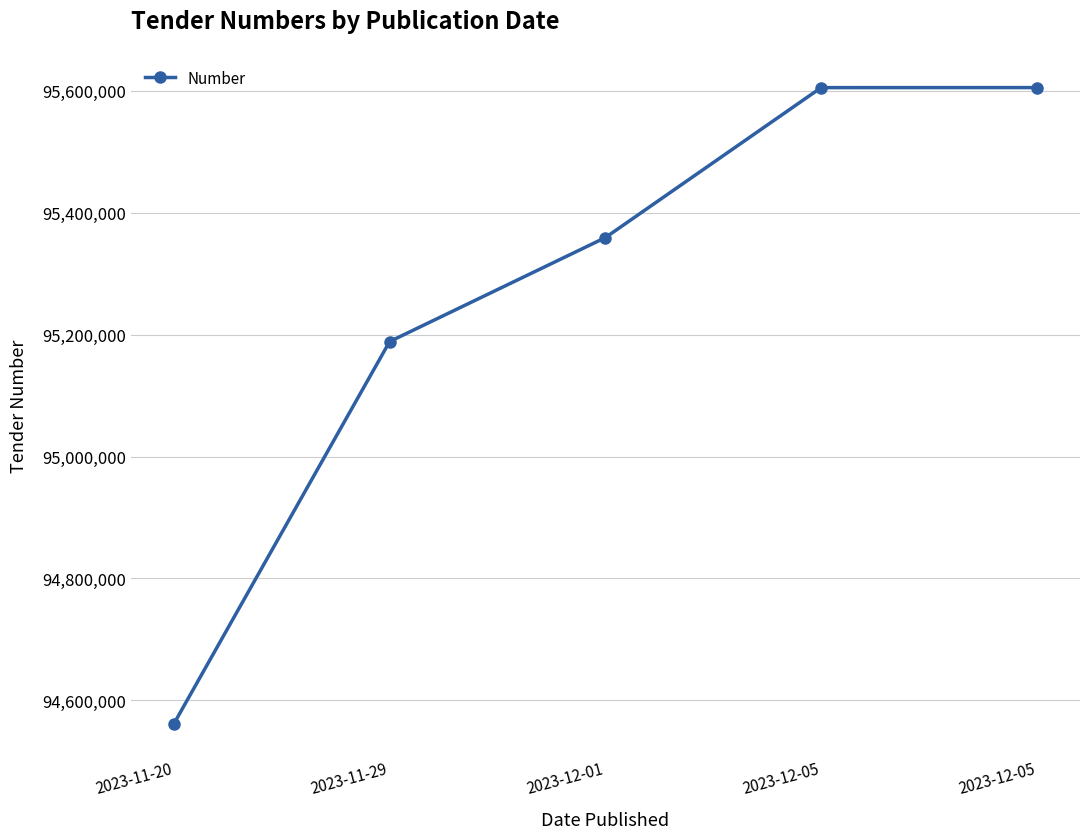

What is the change in value from 2023-12-05 to 2023-12-05?

+66